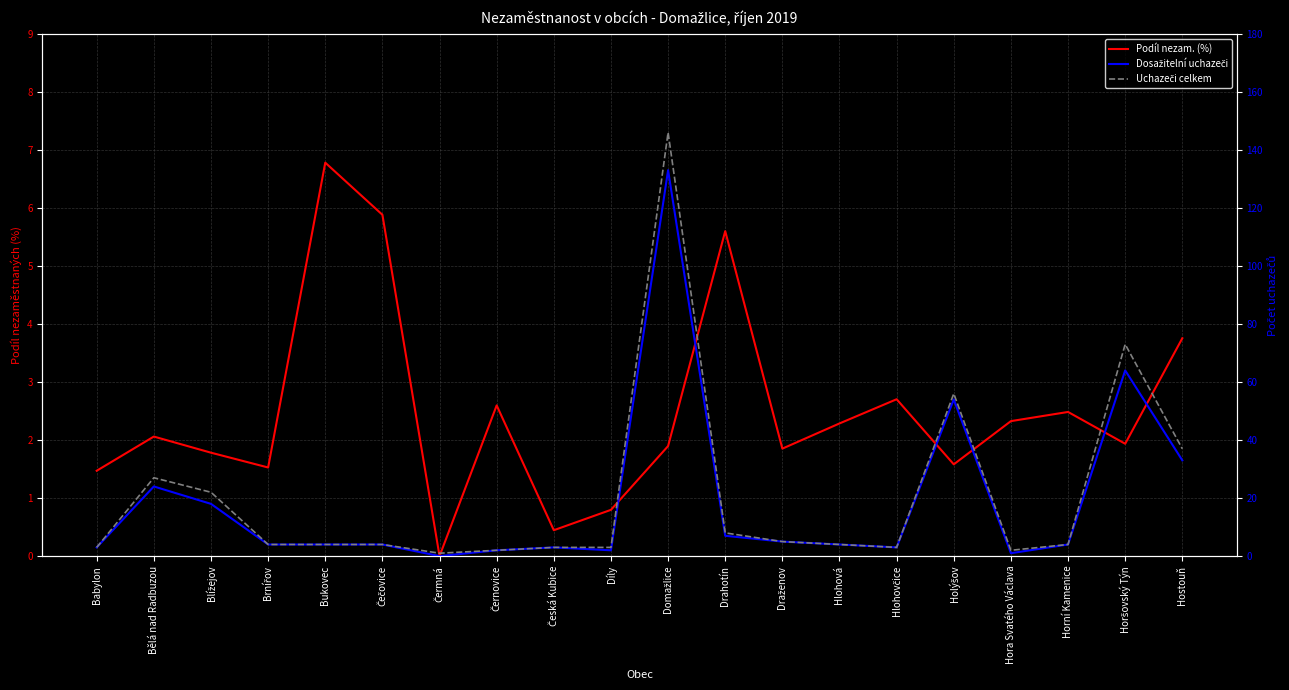

Which series has the largest range (max minus min)?

Uchazeči celkem